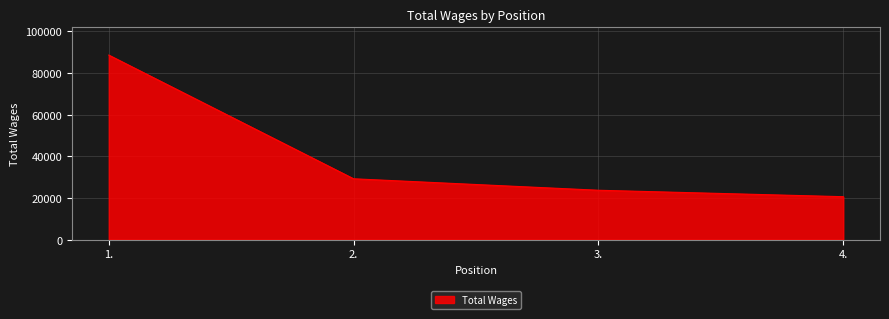

Approximately how many times larger is the value at 3. compared to 4.?

1.2